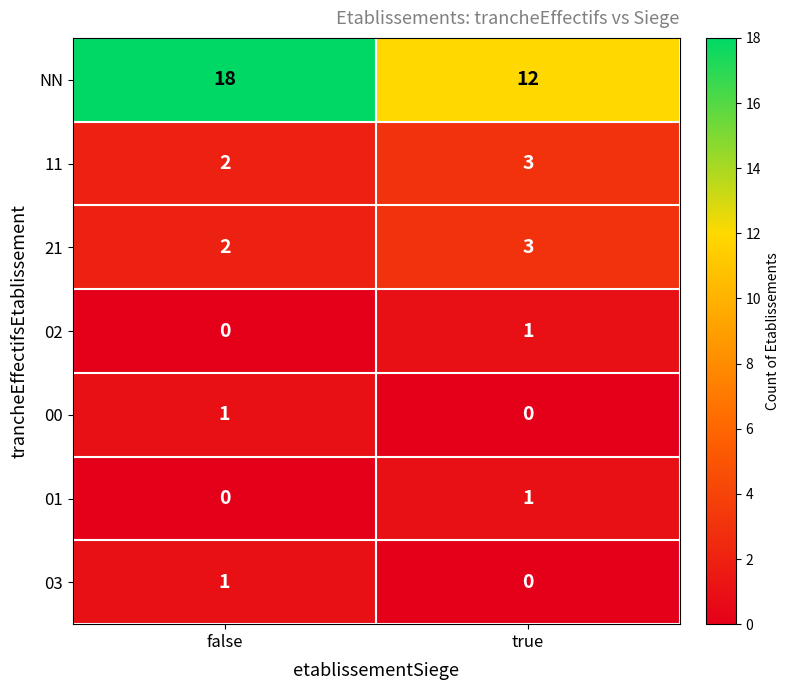

The 00 series shows 1 at true. True or false?

False